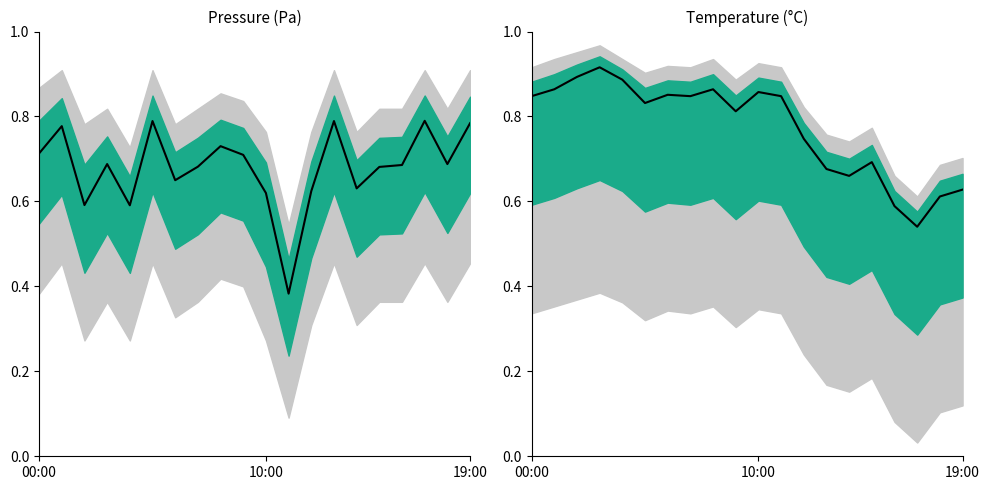

What is the difference between the second highest and second lowest values?

0.3